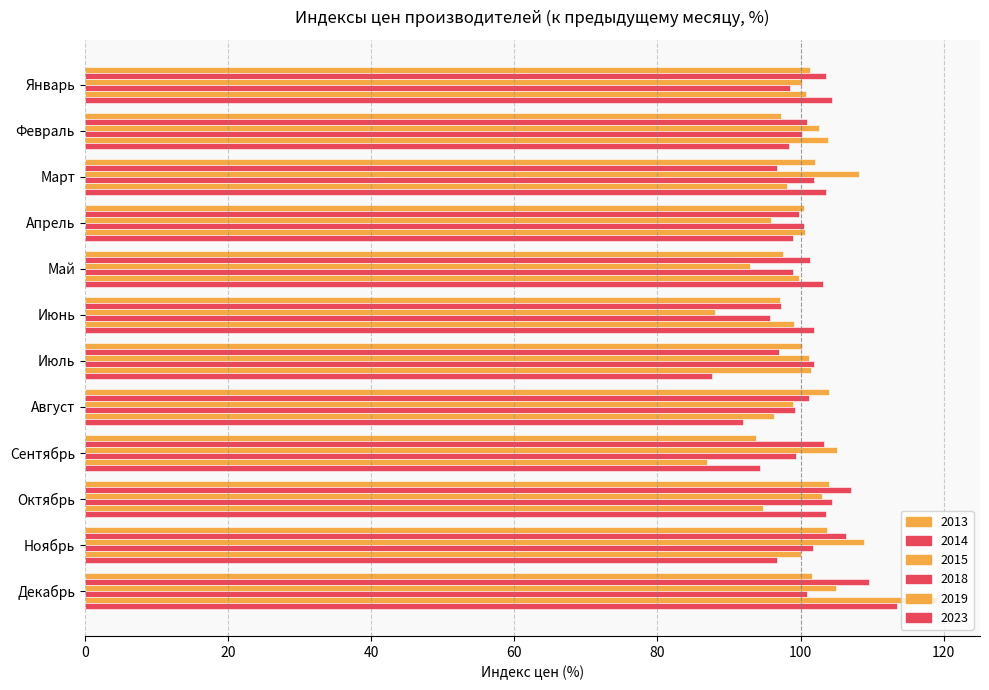

How many data points in 2015 are above 102?

6